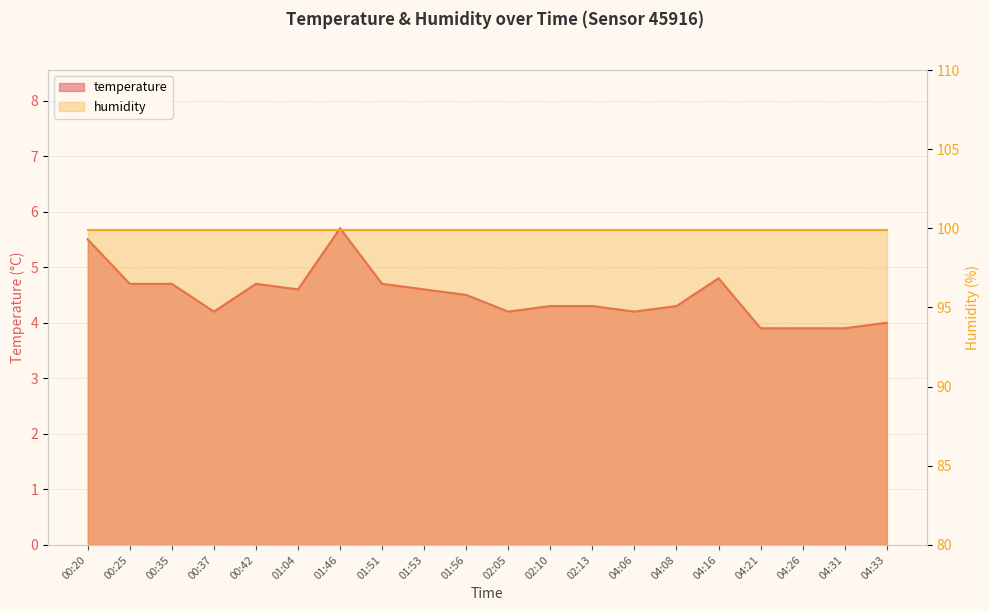

Which label corresponds to the largest value in the chart?

01:46